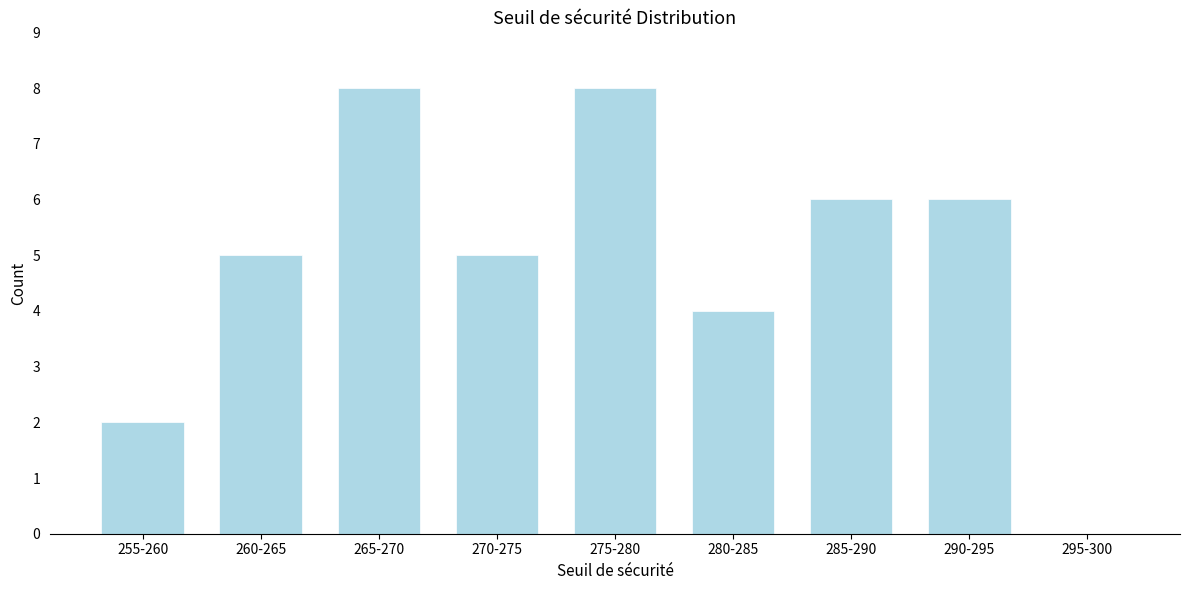

Reading left to right, what are all the values shown in this chart?

255-260=2	260-265=5	265-270=8	270-275=5	275-280=8	280-285=4	285-290=6	290-295=6	295-300=0